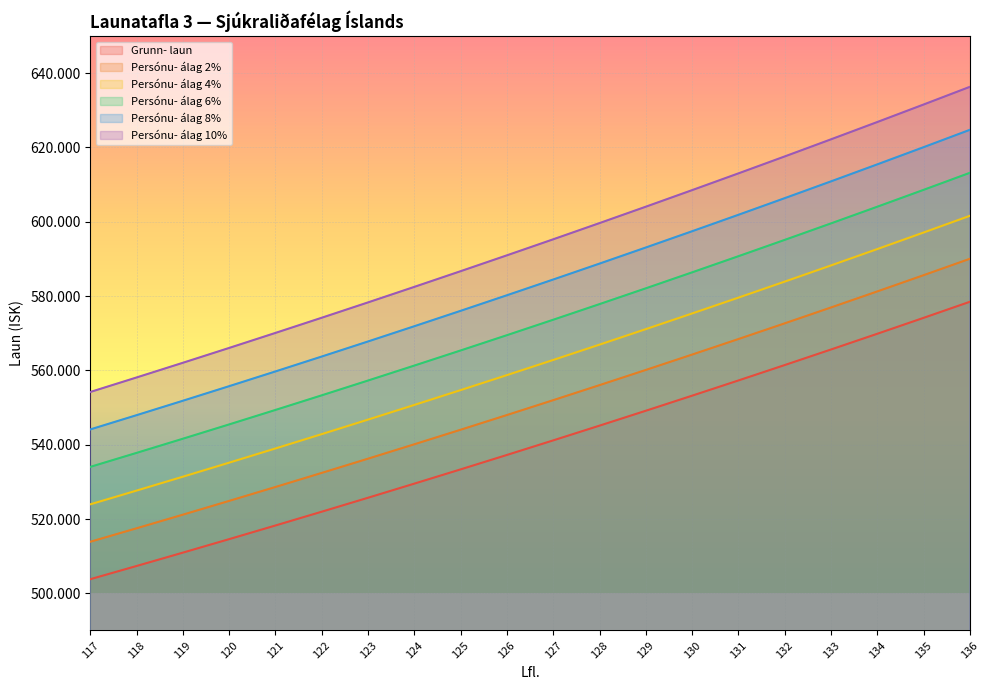

True or false: Persónu- álag 2% has more than 1 points higher than both neighbors.

False